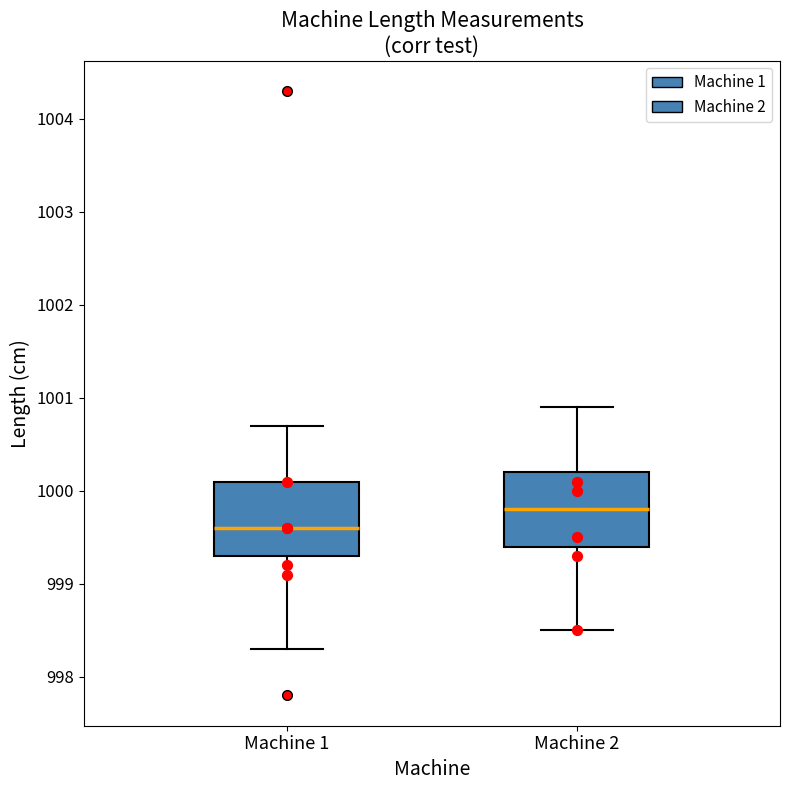

Reading left to right, transcribe this box plot: for each box, give where its median line is, the range the box spans, and where its two whiskers end, as read against the y-axis. The values are not printed on the chart, so give them approximately, as read against the axis.

Machine 1: median 999.6, box 999.3 to 1000.1, whiskers 998.3 to 1000.7
Machine 2: median 999.8, box 999.4 to 1000.2, whiskers 998.5 to 1000.9